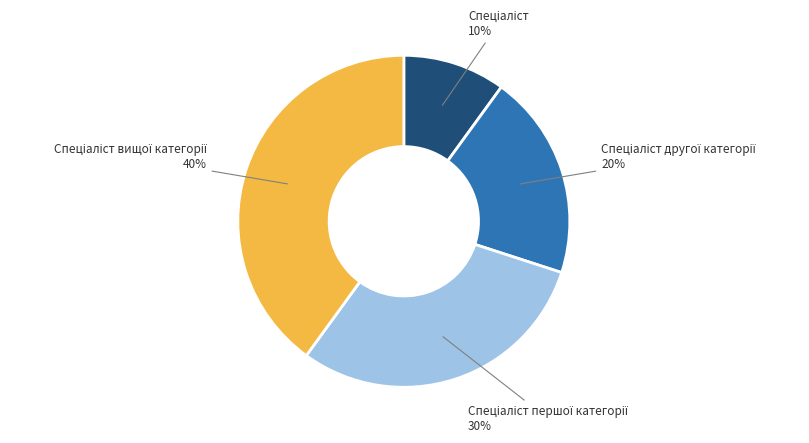

Count the number of slices in the pie.

4